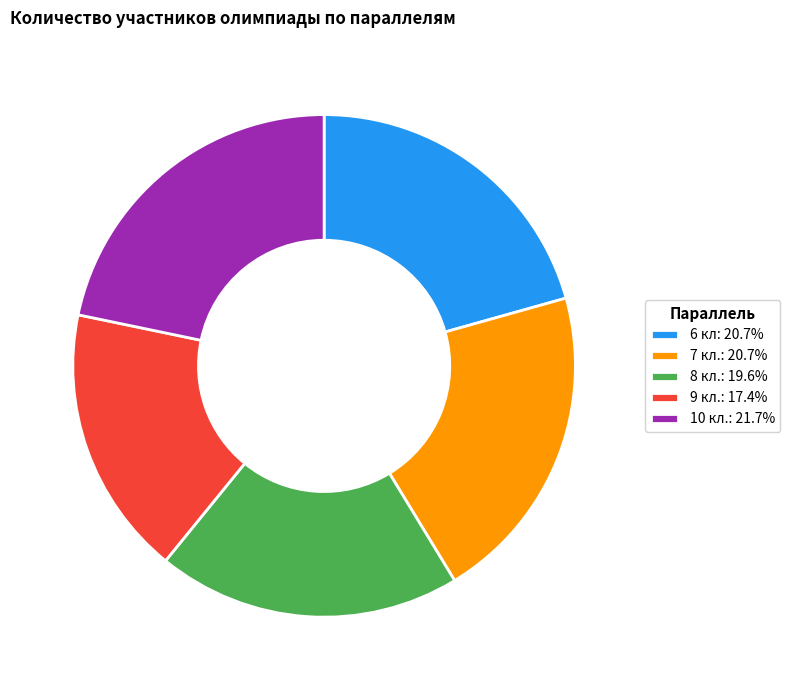

Approximately how many times larger is the value at 10 кл.: 21.7% compared to 8 кл.: 19.6%?

1.1